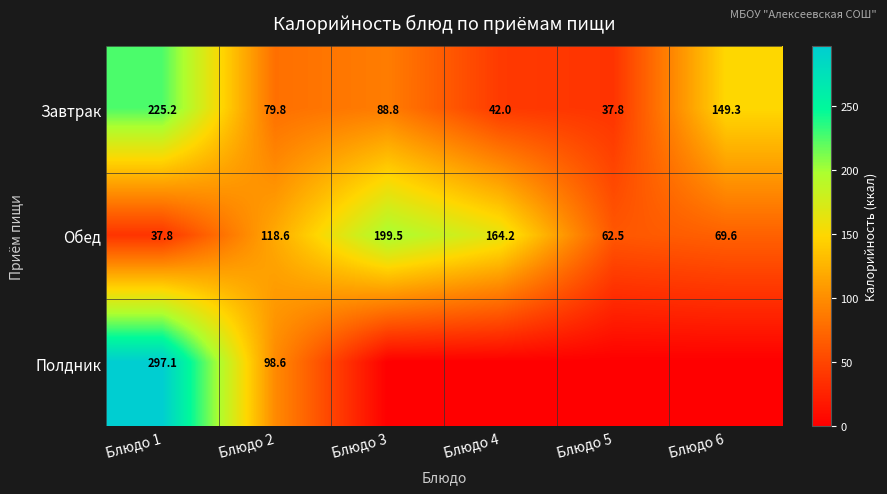

Is the value of Завтрак at Блюдо 2 greater than the value of Полдник at Блюдо 2?

No